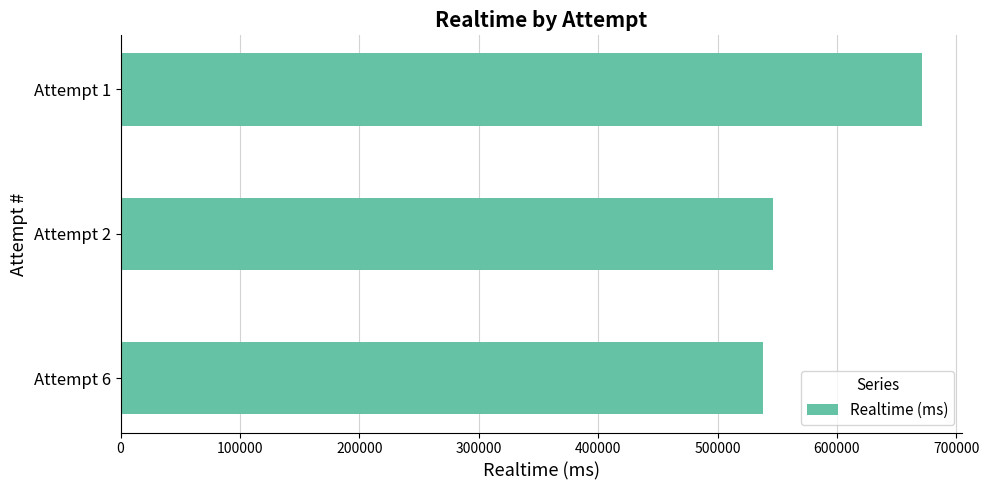

What is the sum of the values at Attempt 1 and Attempt 6?

1209141